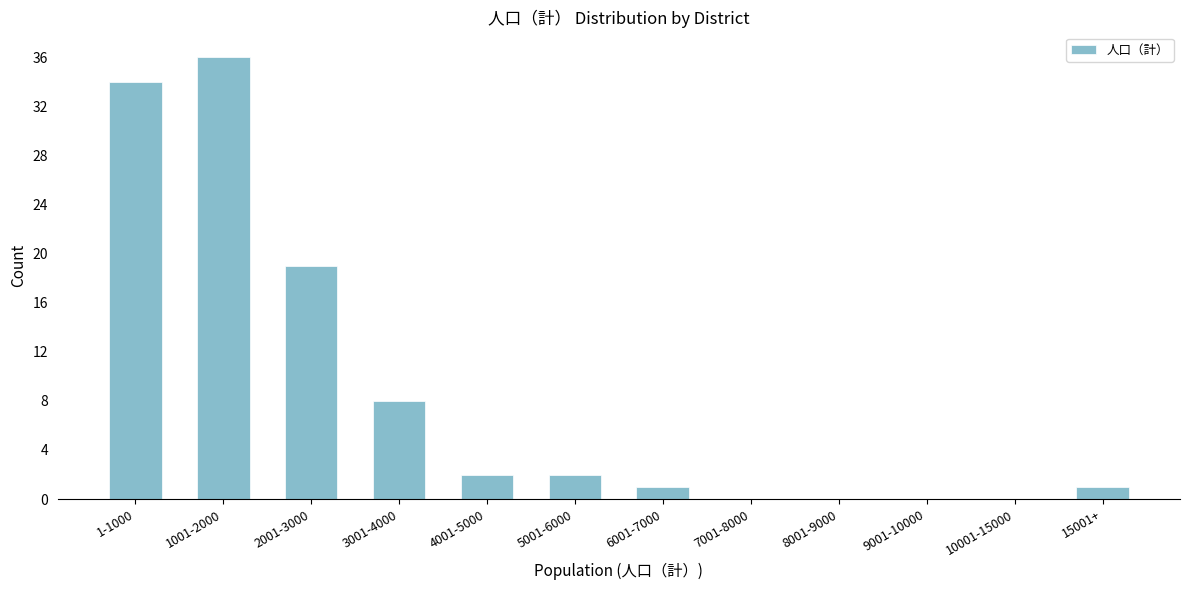

Reading left to right, transcribe all the data shown in this chart.

1-1000=34	1001-2000=36	2001-3000=19	3001-4000=8	4001-5000=2	5001-6000=2	6001-7000=1	7001-8000=0	8001-9000=0	9001-10000=0	10001-15000=0	15001+=1